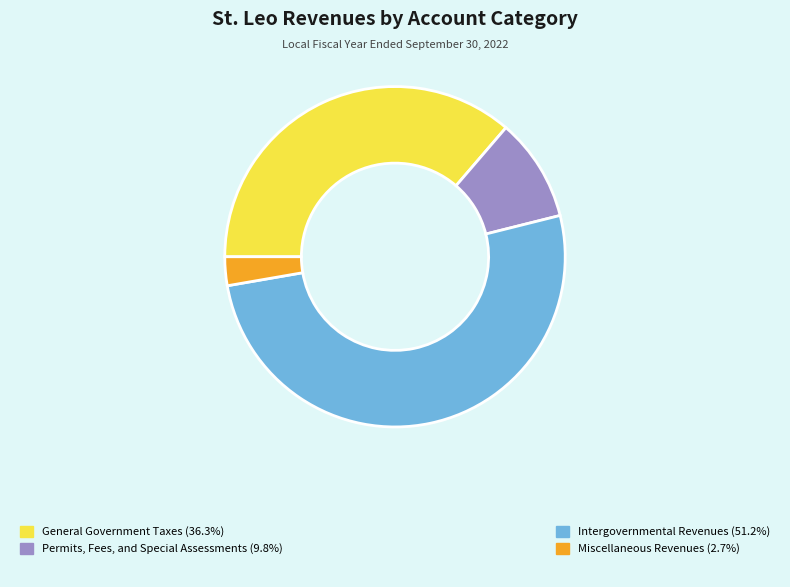

How many segments does this pie chart have?

4